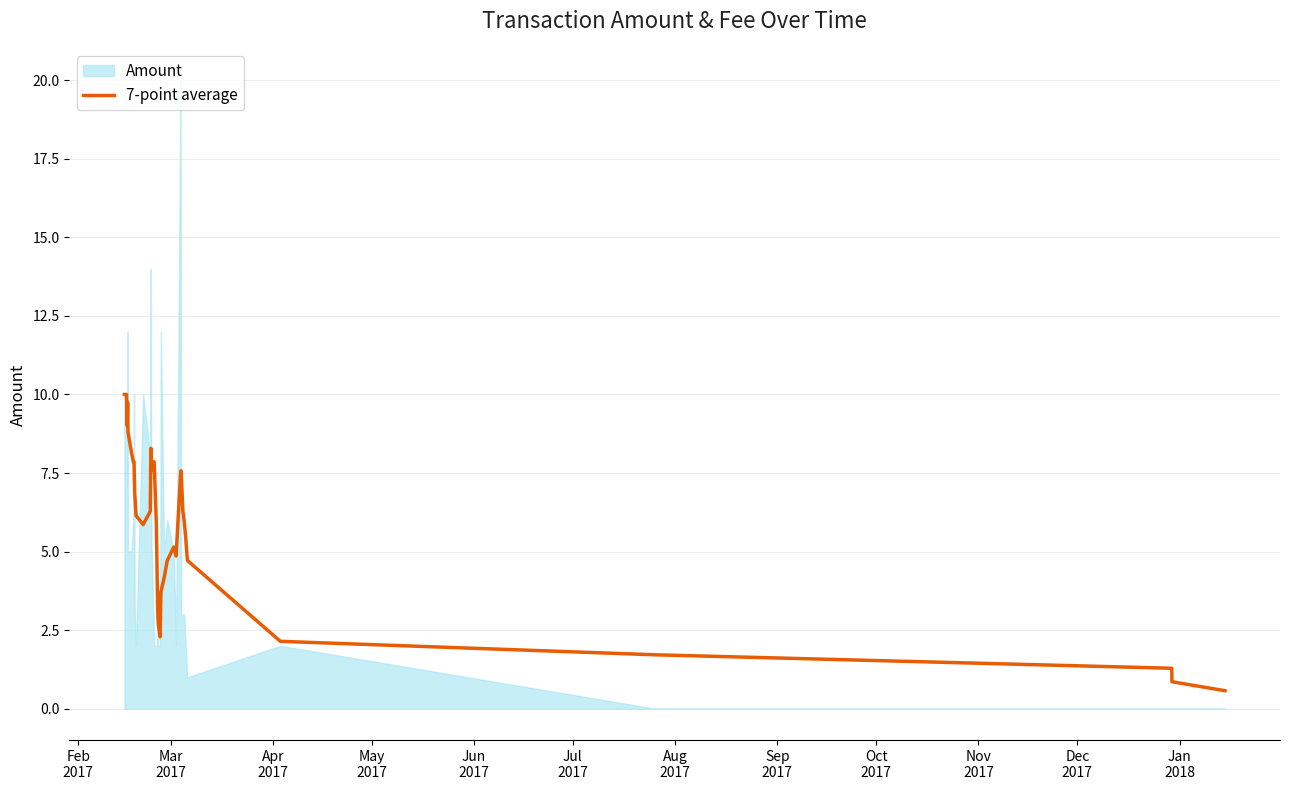

What is the difference between the maximum and minimum values?

9.4